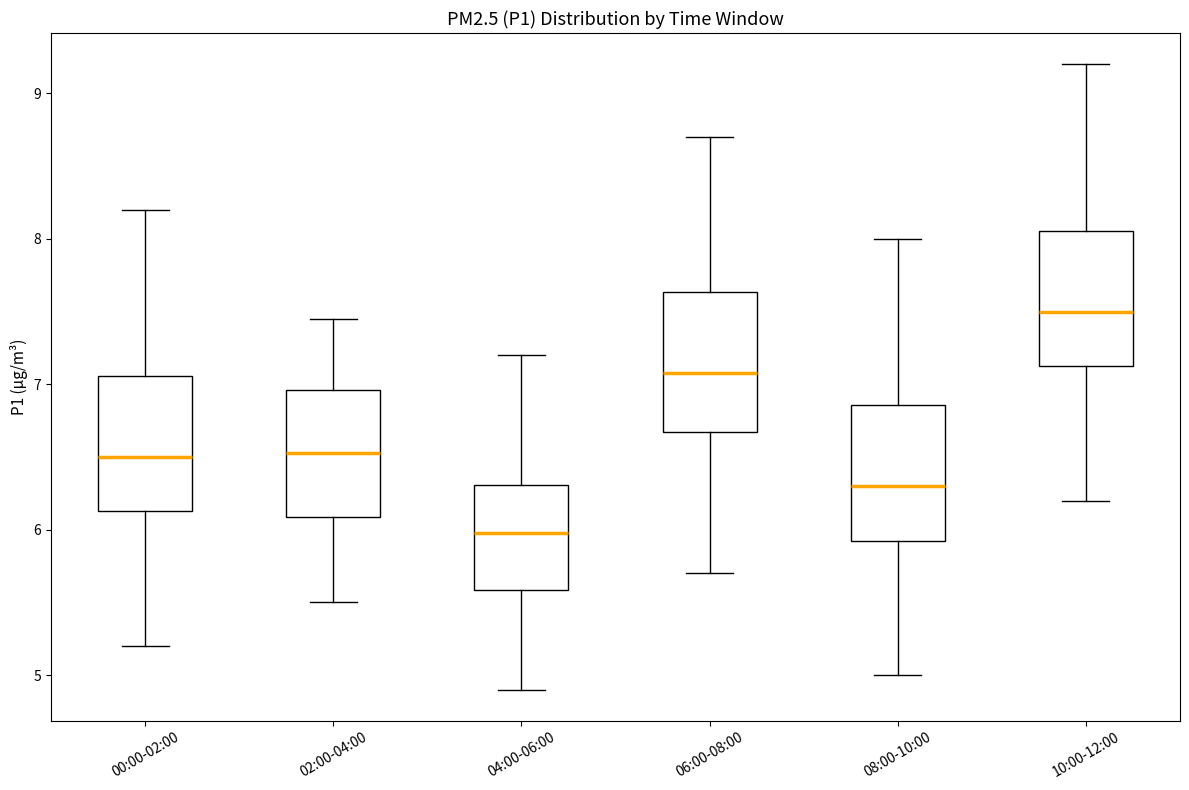

Reading left to right, read every box against the y-axis: the position of its median line, the range the box covers, and the ends of its whiskers. The values are not printed on the chart, so give them approximately, as read against the axis.

00:00-02:00: median 6.5, box 6.1 to 7.1, whiskers 5.2 to 8.2
02:00-04:00: median 6.5, box 6.1 to 7.0, whiskers 5.5 to 7.5
04:00-06:00: median 6.0, box 5.6 to 6.3, whiskers 4.9 to 7.2
06:00-08:00: median 7.1, box 6.7 to 7.6, whiskers 5.7 to 8.7
08:00-10:00: median 6.3, box 5.9 to 6.9, whiskers 5.0 to 8.0
10:00-12:00: median 7.5, box 7.1 to 8.1, whiskers 6.2 to 9.2